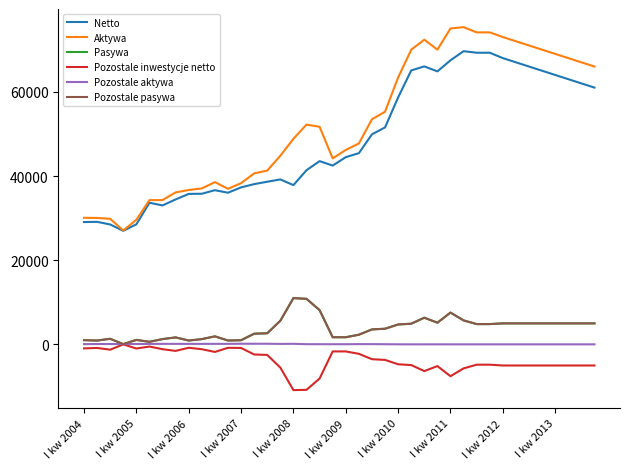

Does the chart display data point markers on the line(s)?

No